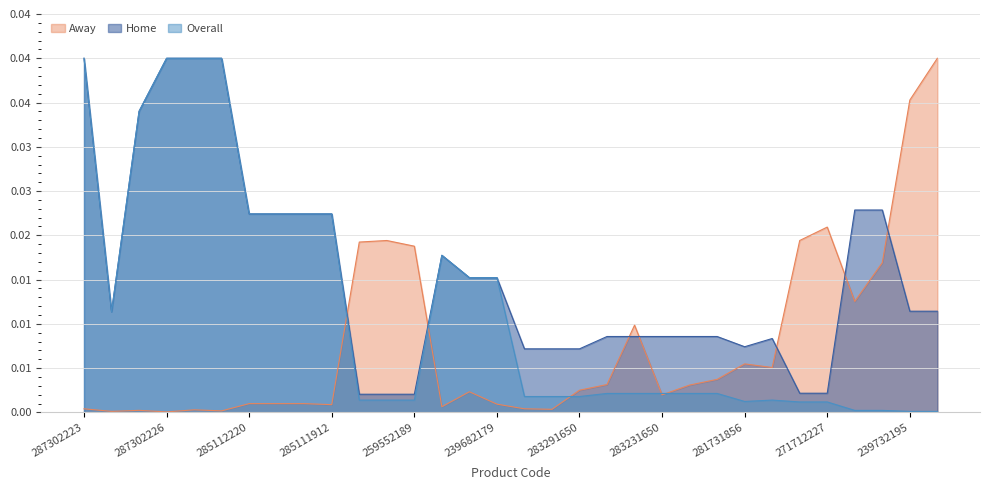

Rank the series by their average value, from lowest to highest.

Away, Overall, Home